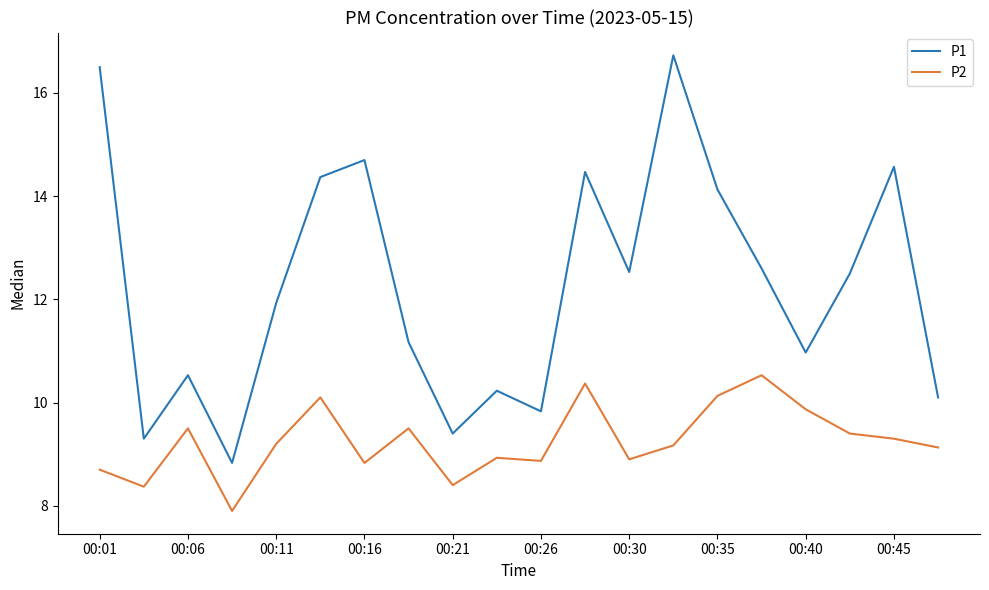

What is the lowest value of the P2 series?

7.9